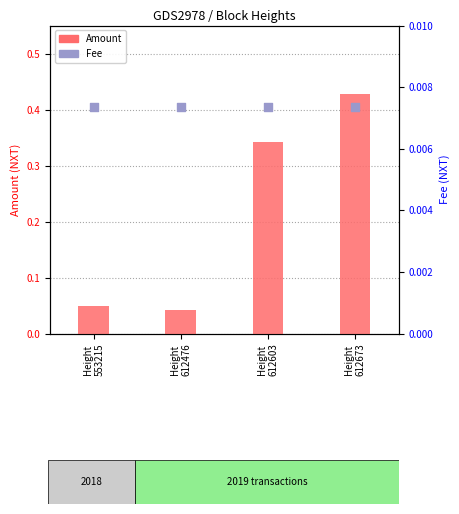

Which series contains the highest Y value?

Amount